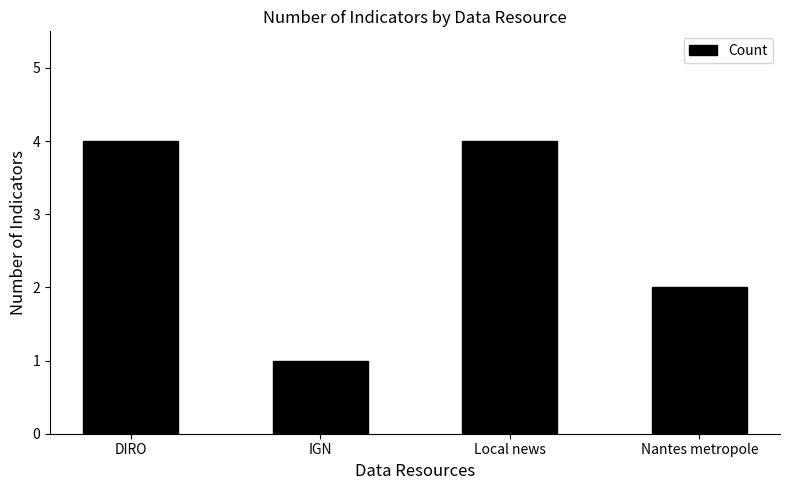

What is the label of the 2nd bar from the right?

Local news